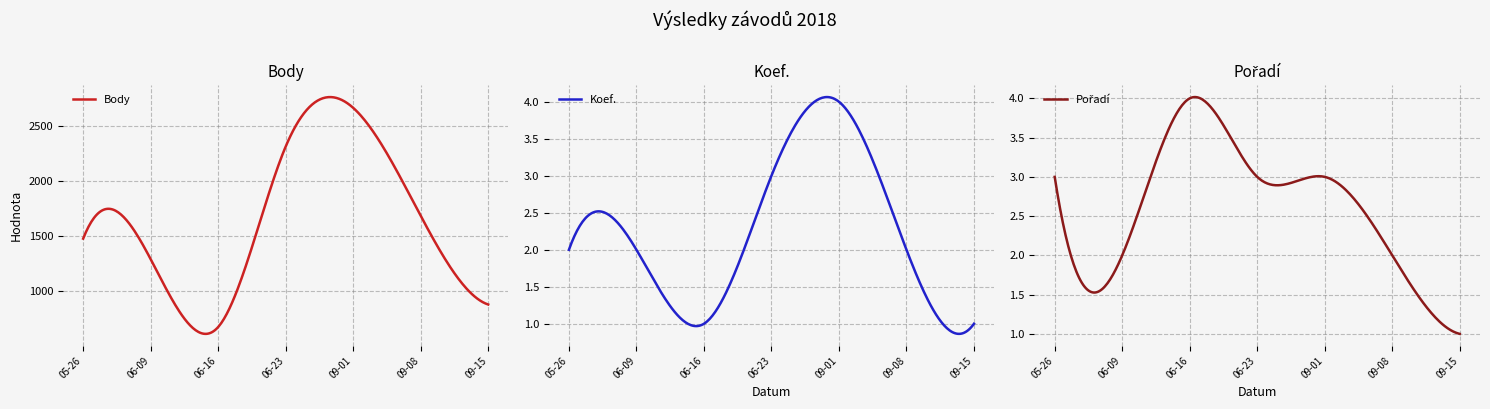

Which series changed the most between 2018-06-16 and 2018-06-23?

Body